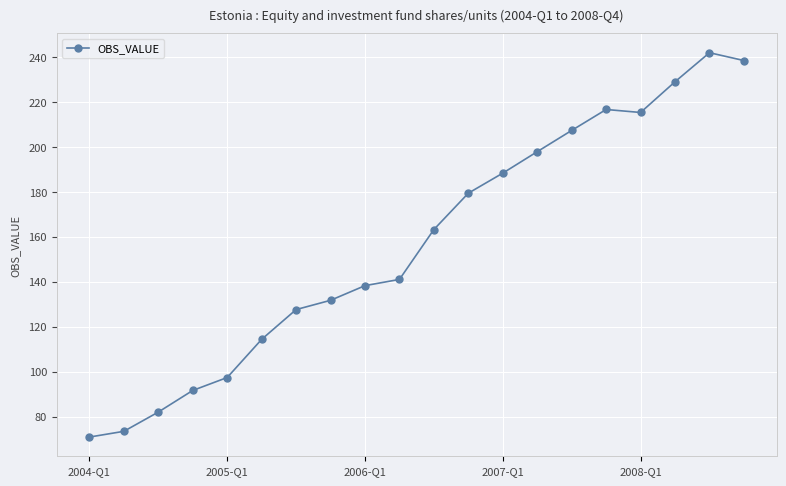

True or false: there are more than 2 points higher than both neighbors.

False